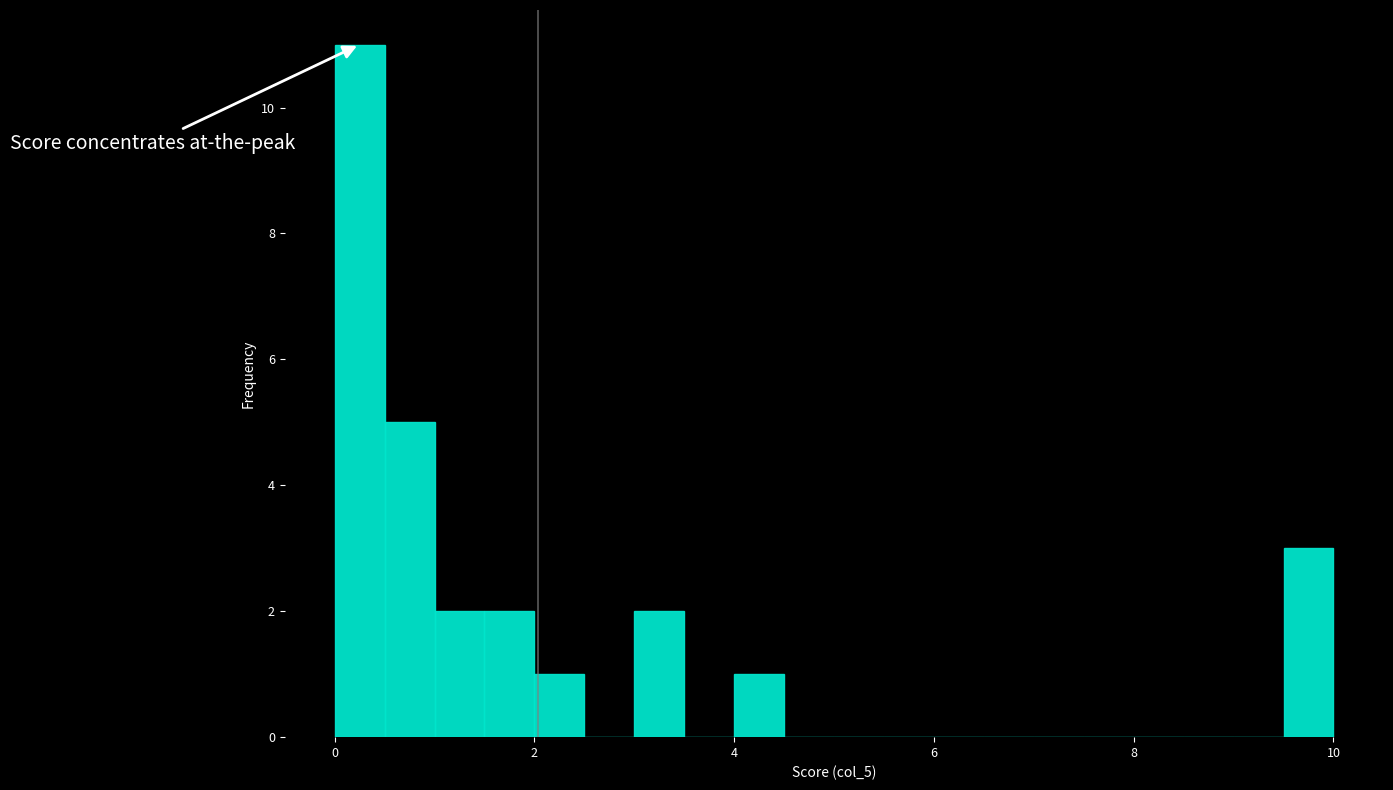

Around what value on the x-axis is the tallest bar? Give the approximate position of its centre, as read against the axis.

0.2